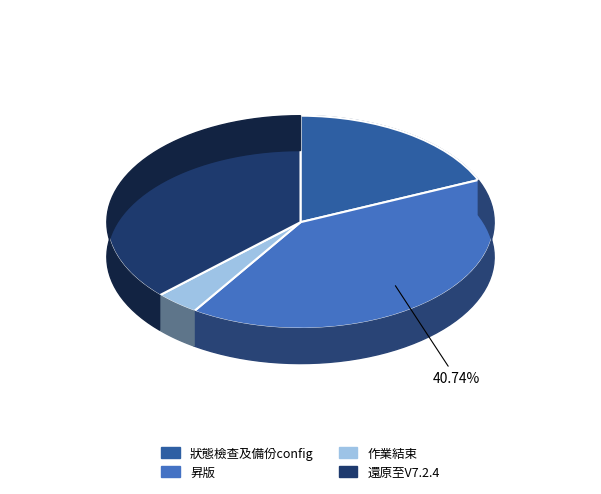

Does any single category account for the majority?

No